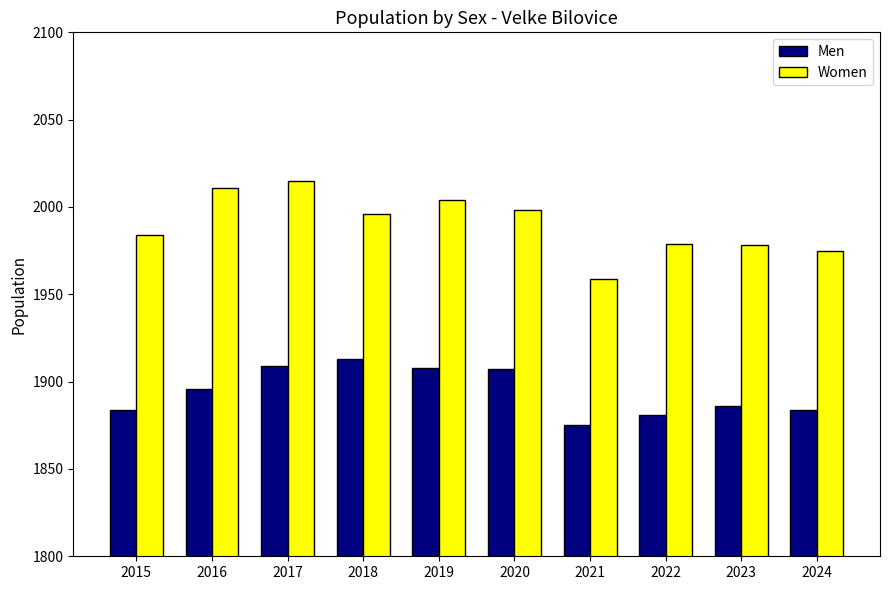

What is the average value of the Women series?

1990